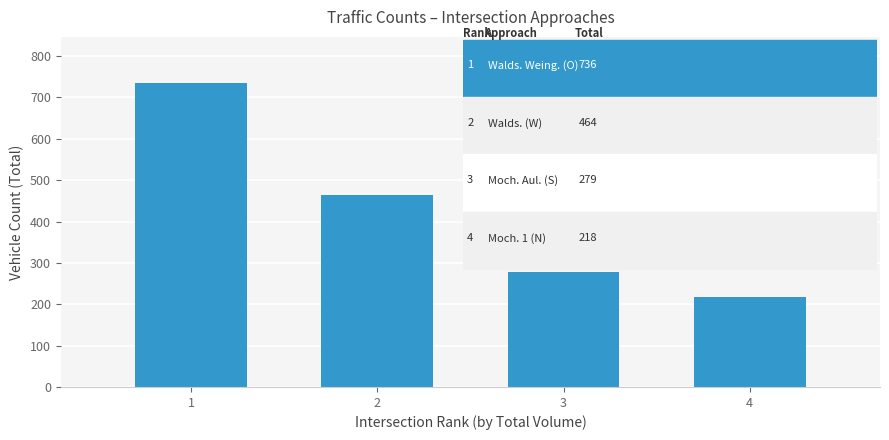

Is it true that the value at 1 is 504?

False